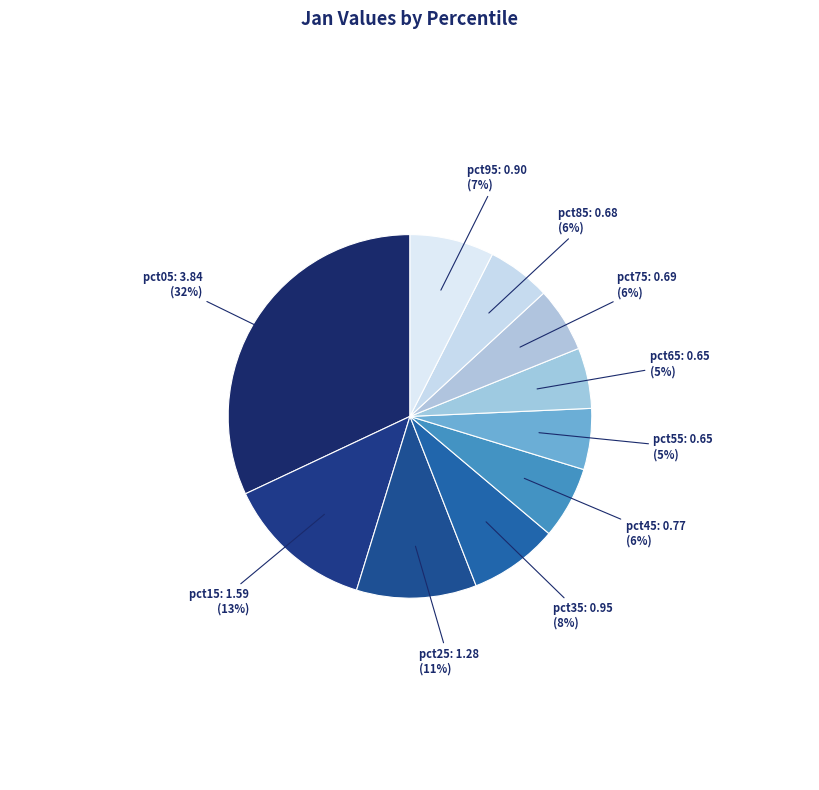

To the nearest percent, what portion does pct65 represent?

5%